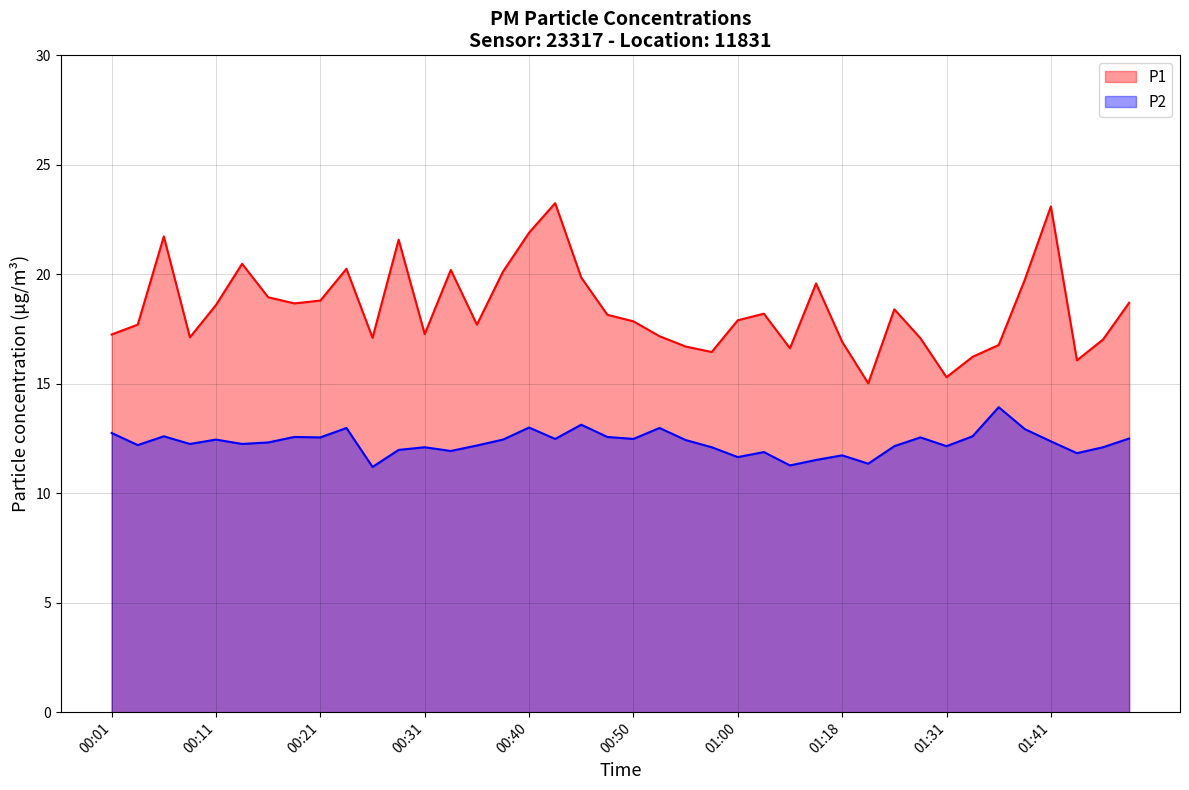

Between 00:53 and 01:31, which series saw the biggest shift?

P1